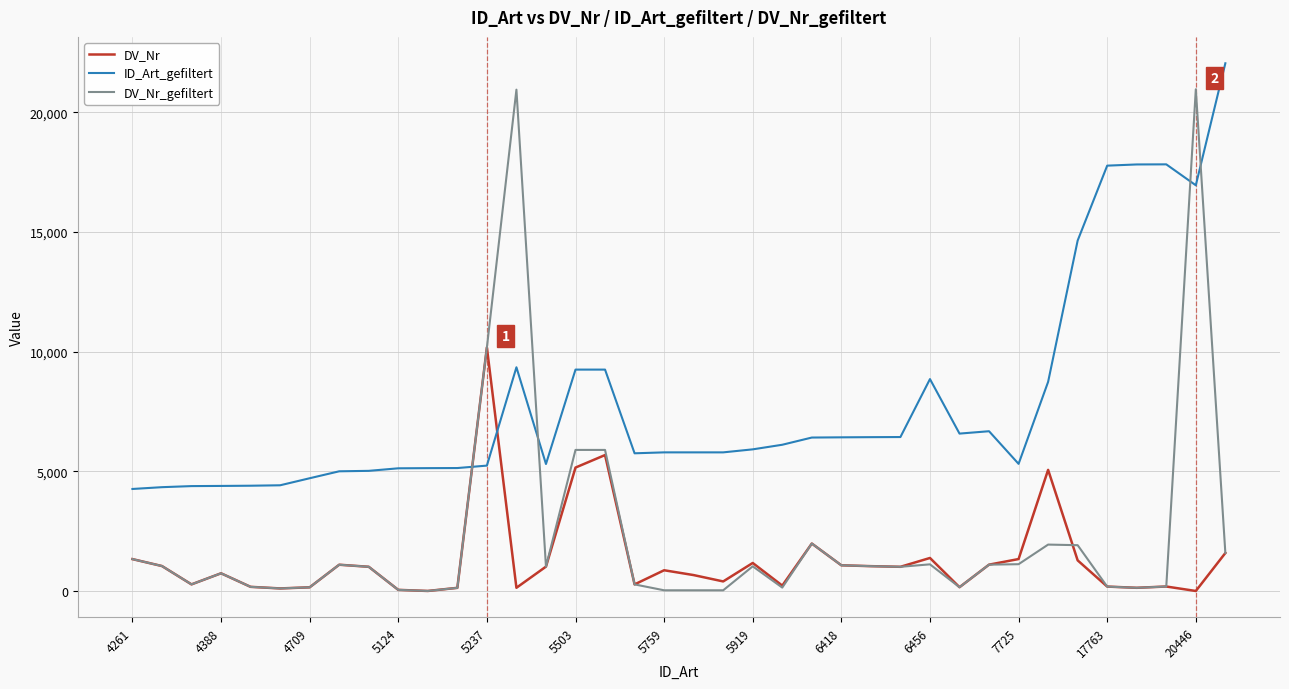

True or false: DV_Nr_gefiltert and ID_Art_gefiltert cross at least once.

True